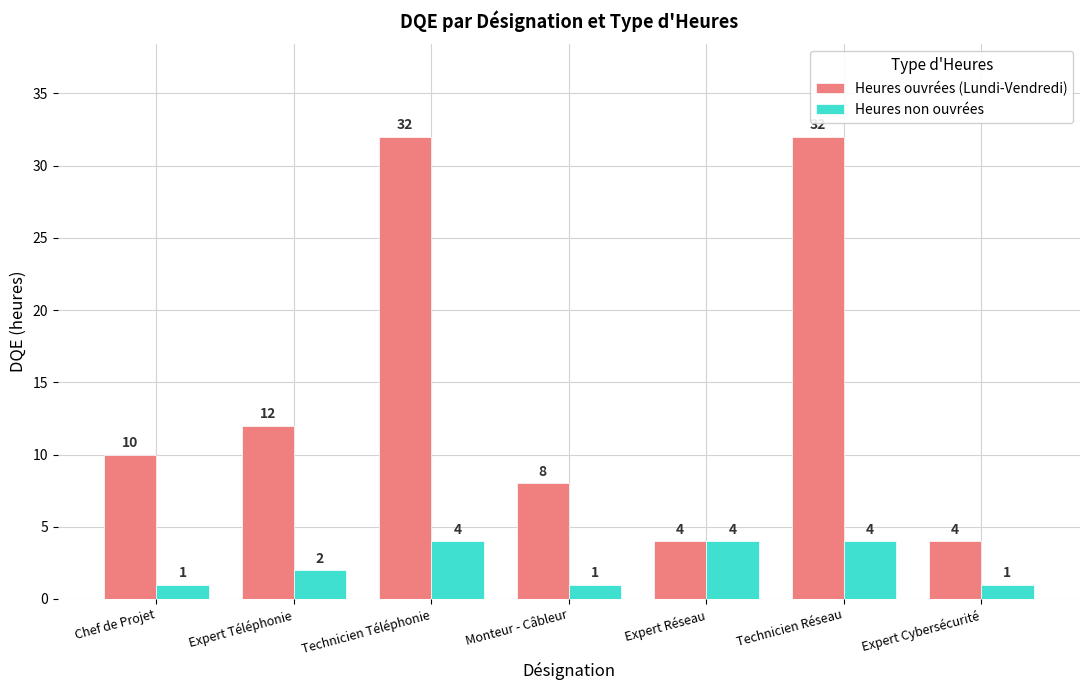

The Heures non ouvrées series shows 4 at Technicien Réseau. True or false?

True